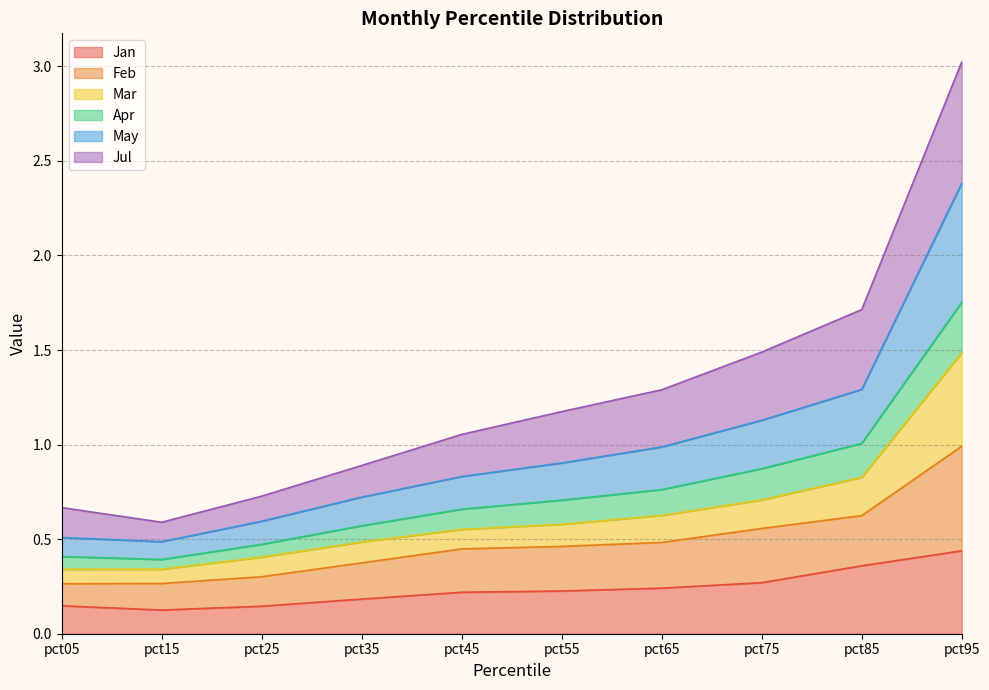

Which label corresponds to the smallest value in the chart?

pct15